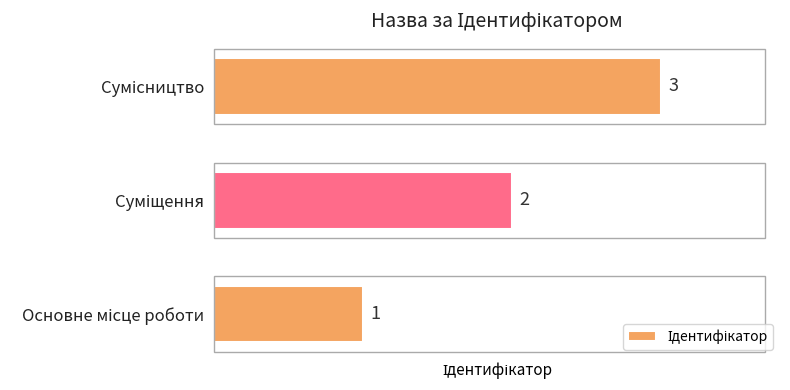

What is the sum of all values?

6